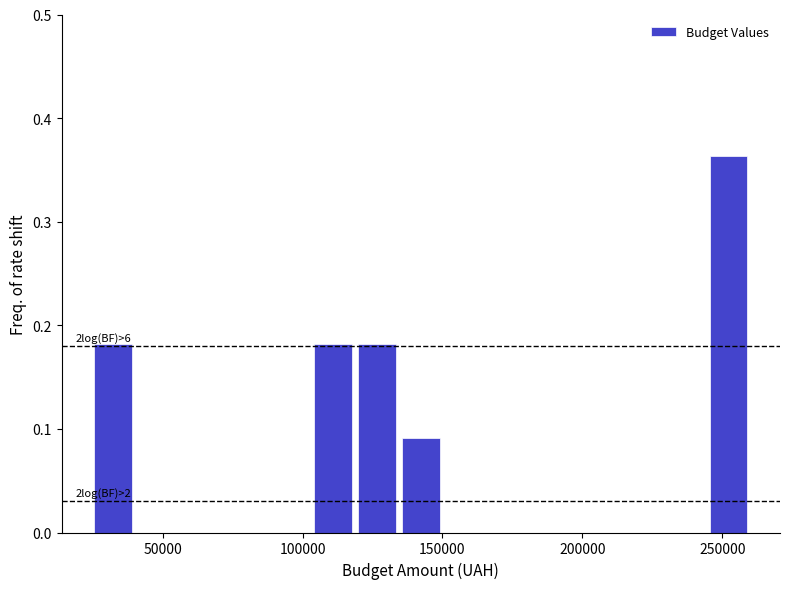

Around what value on the x-axis is the tallest bar? Give the approximate position of its centre, as read against the axis.

250000